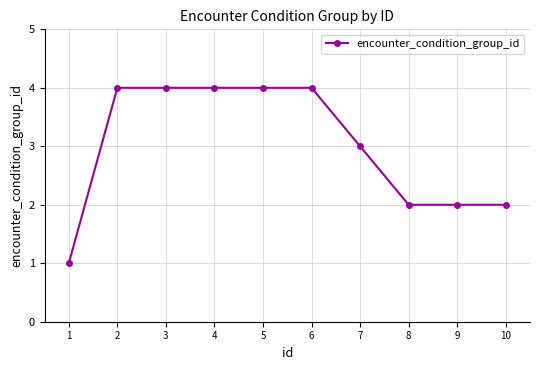

What is the value of the 7th point from the left?

3